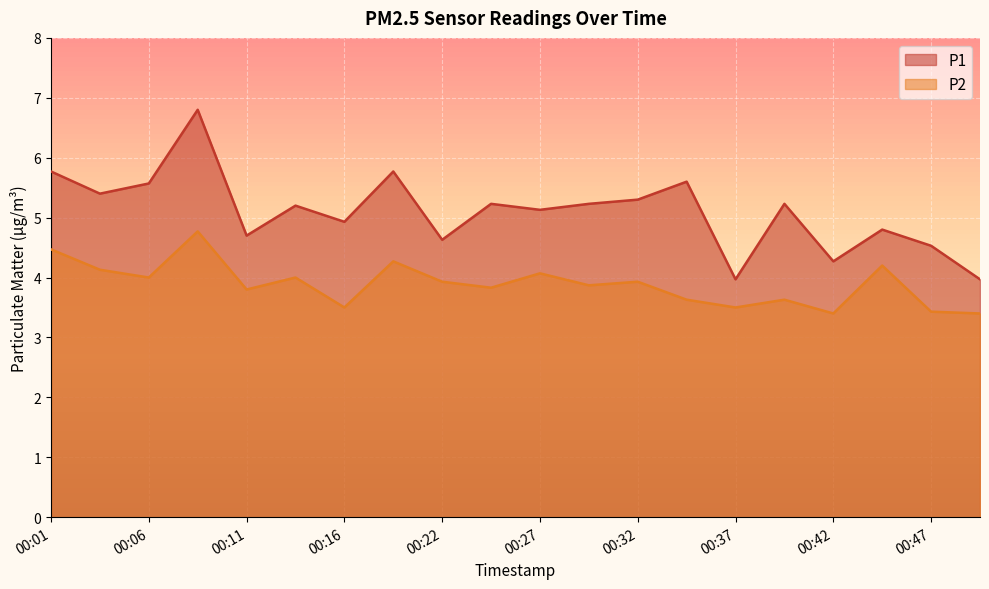

List the series in order of their peak value, highest first.

P1, P2